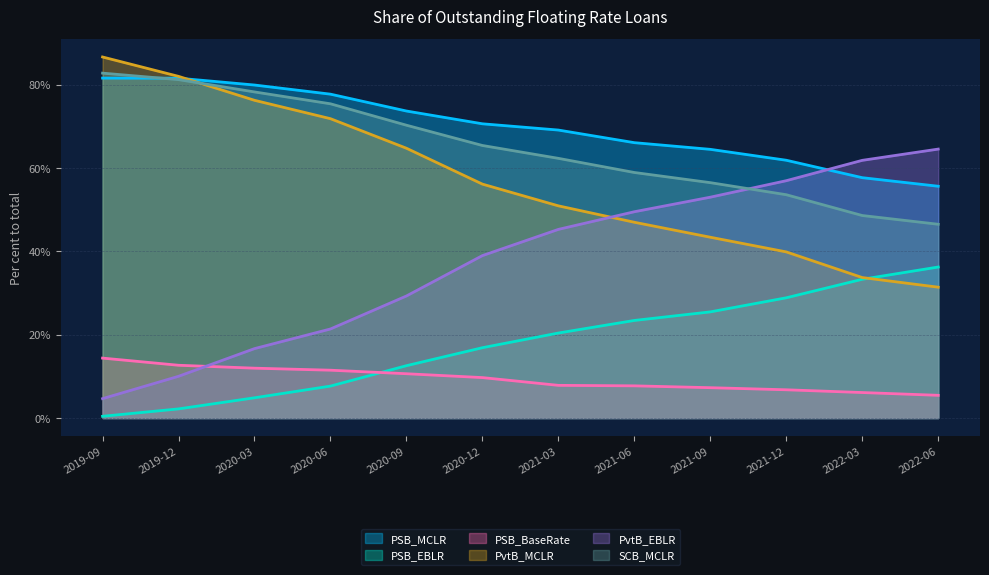

List the labels in order of PvtB_MCLR value, largest first.

2019-09, 2019-12, 2020-03, 2020-06, 2020-09, 2020-12, 2021-03, 2021-06, 2021-09, 2021-12, 2022-03, 2022-06